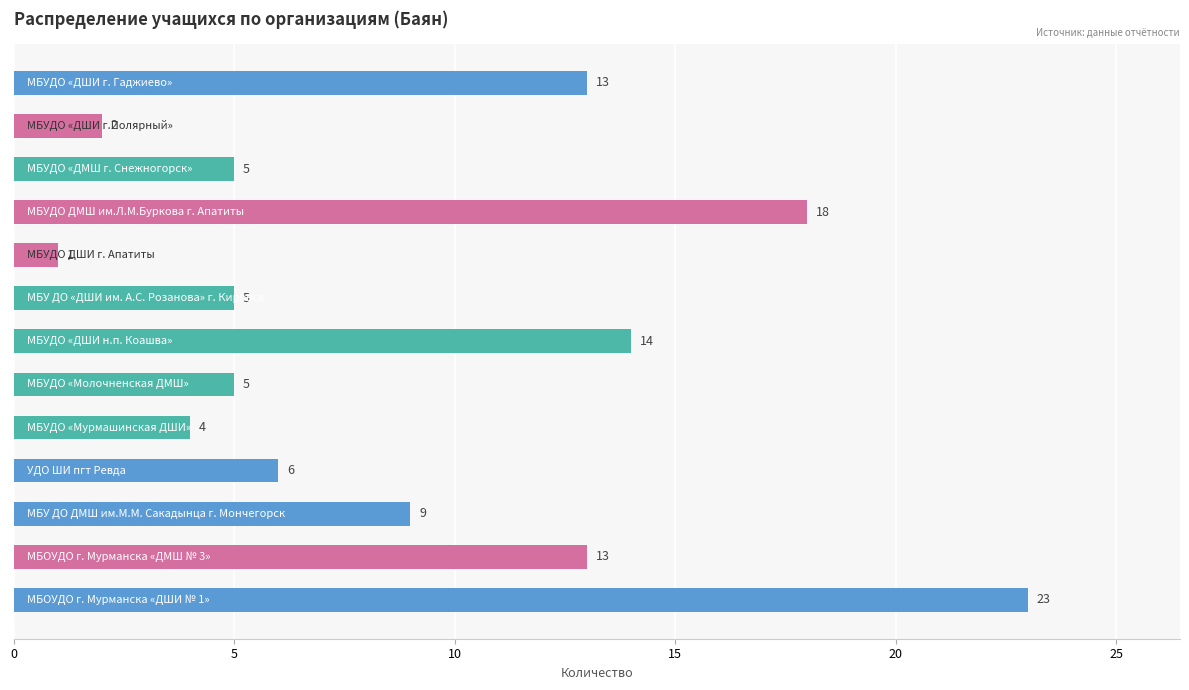

What is the sum of all values?

118